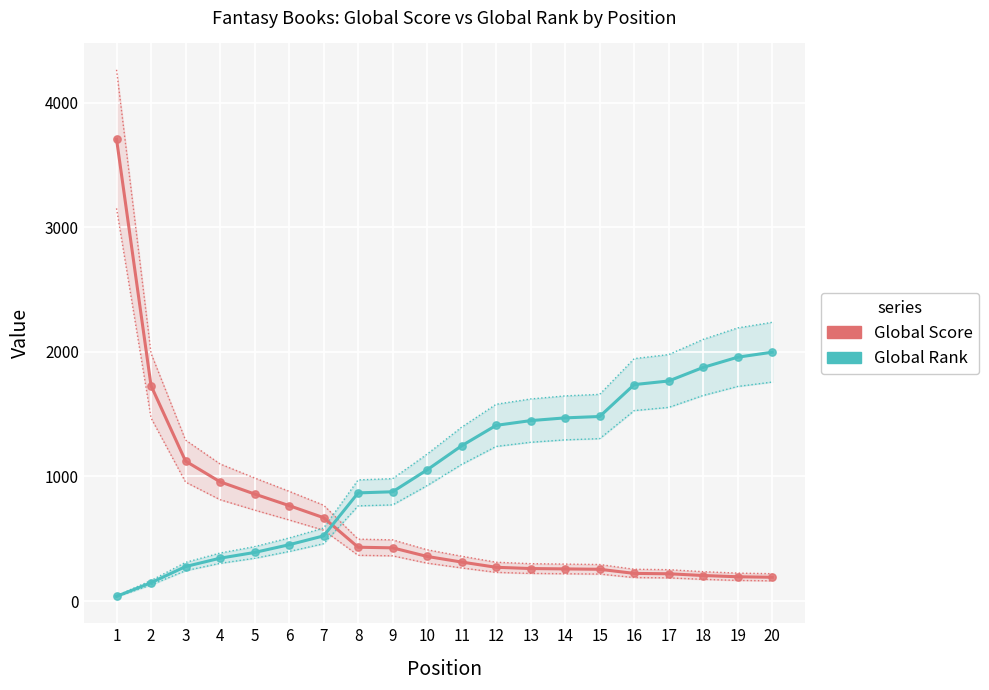

Which series has the largest Y range (max minus min)?

Global Score